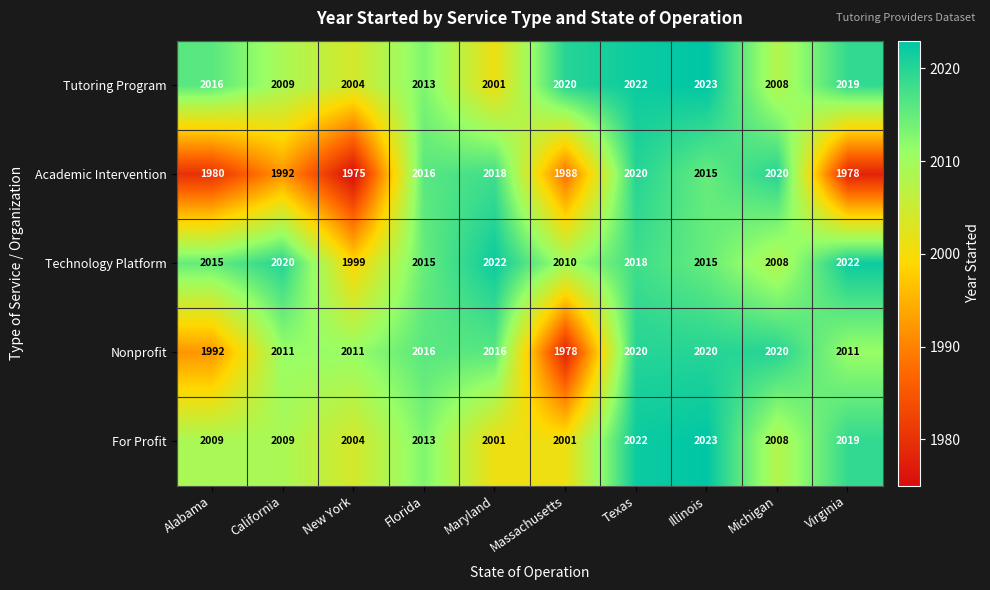

At which category does the chart reach its minimum across all series?

New York